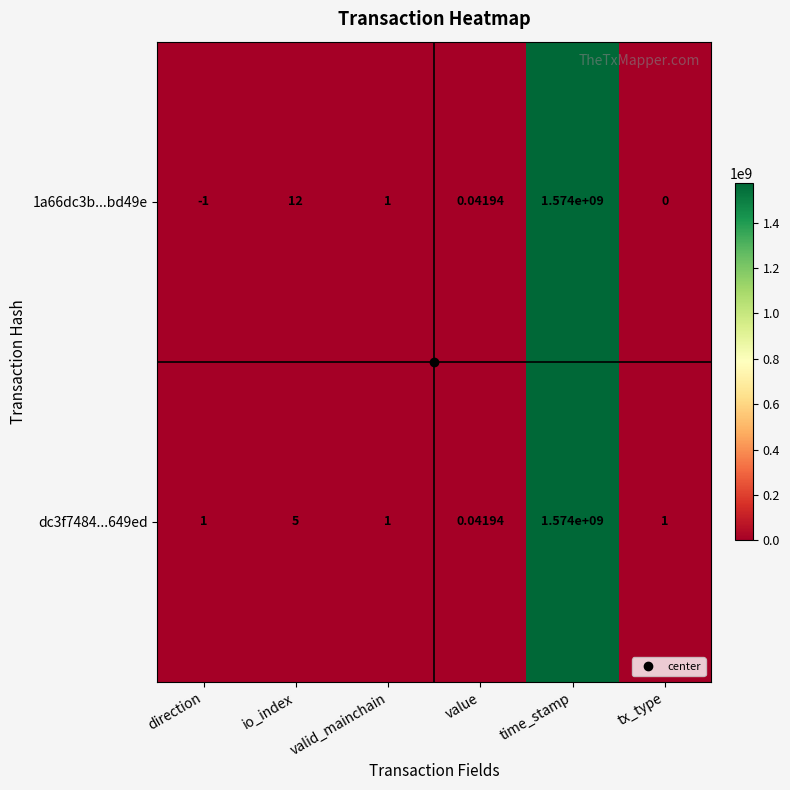

Where is dc3f7484...649ed nearest to the value 787000000?

io_index